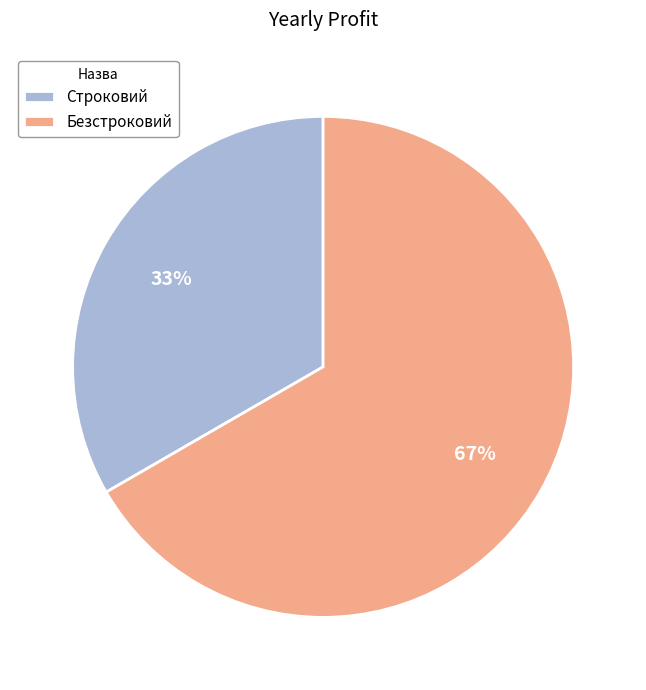

What percentage is the Строковий slice, to the nearest percent?

33%